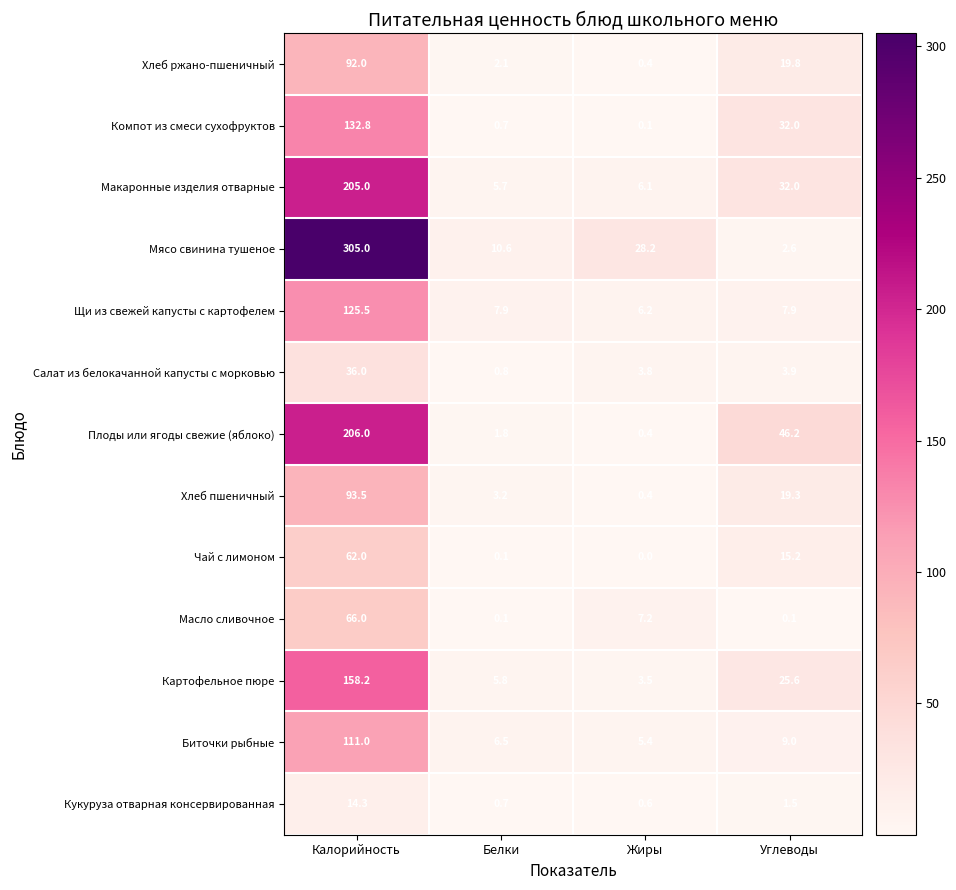

What is the difference between the Биточки рыбные values at Калорийность and Жиры?

105.6